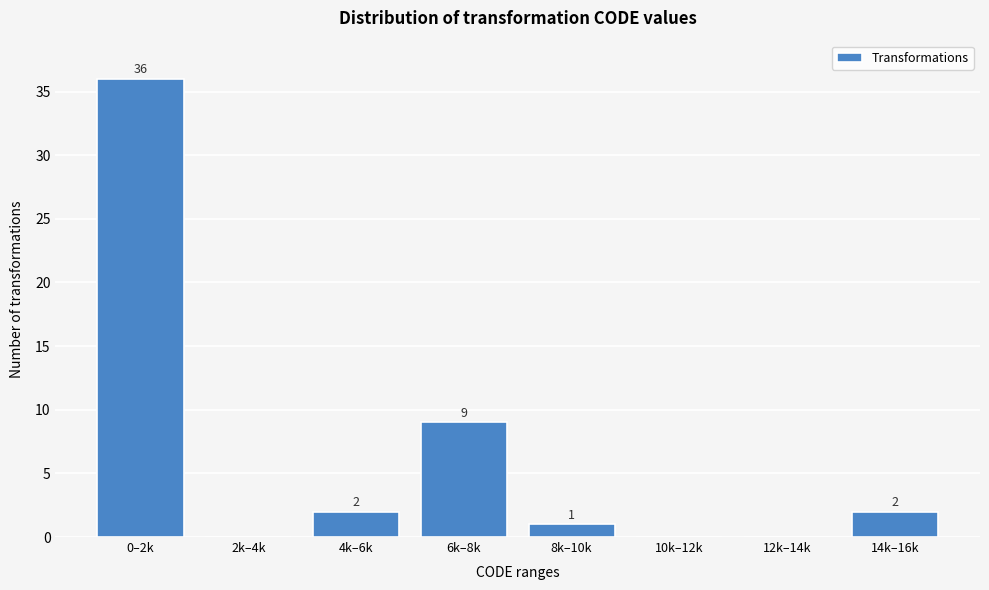

Reading right to left, what are all the values shown in this chart?

14k–16k=2	12k–14k=0	10k–12k=0	8k–10k=1	6k–8k=9	4k–6k=2	2k–4k=0	0–2k=36